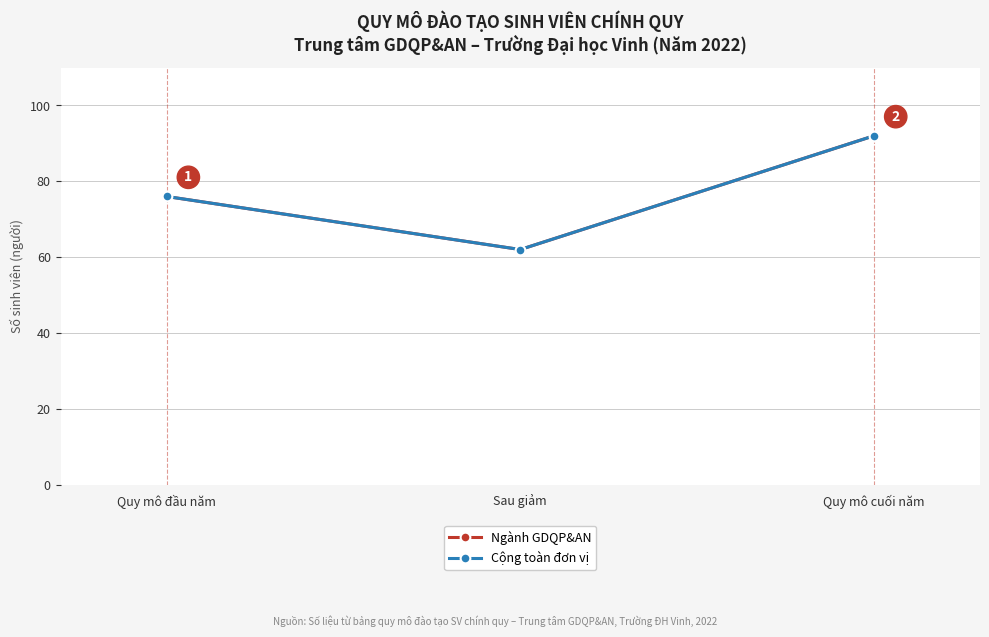

What is the sum of all Cộng toàn đơn vị values?

230